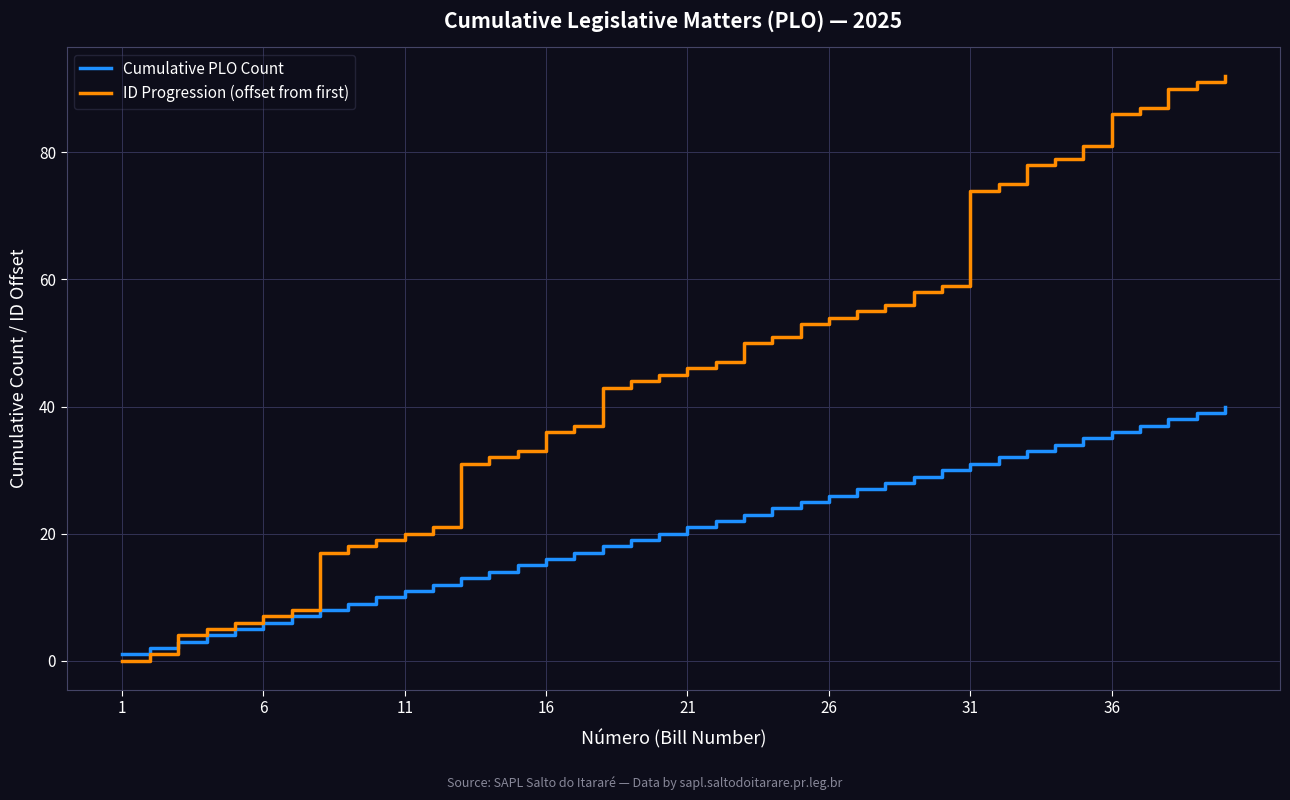

What is the greatest value displayed?

92